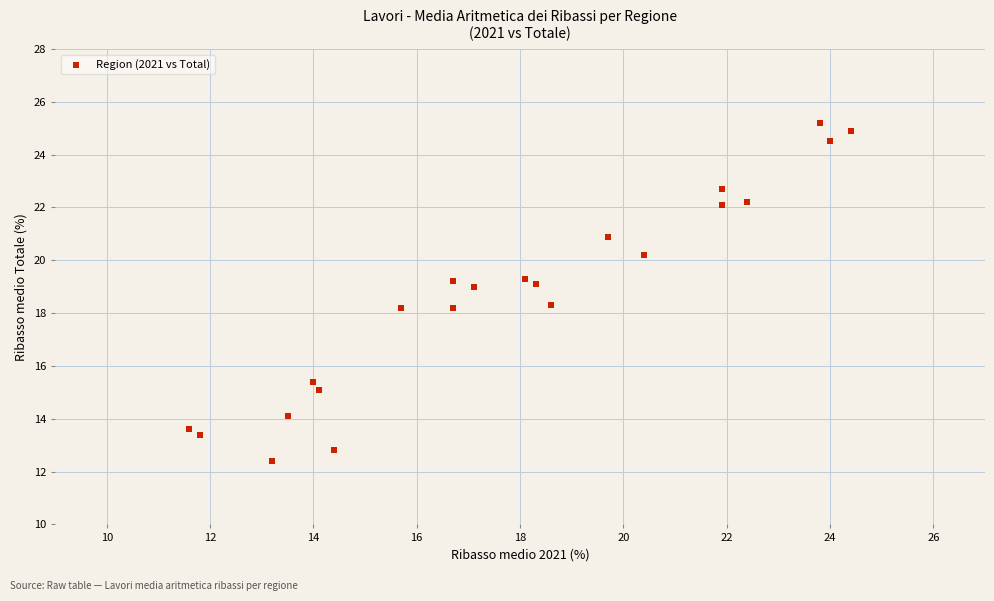

What is the range of X values (max minus min)?

12.8